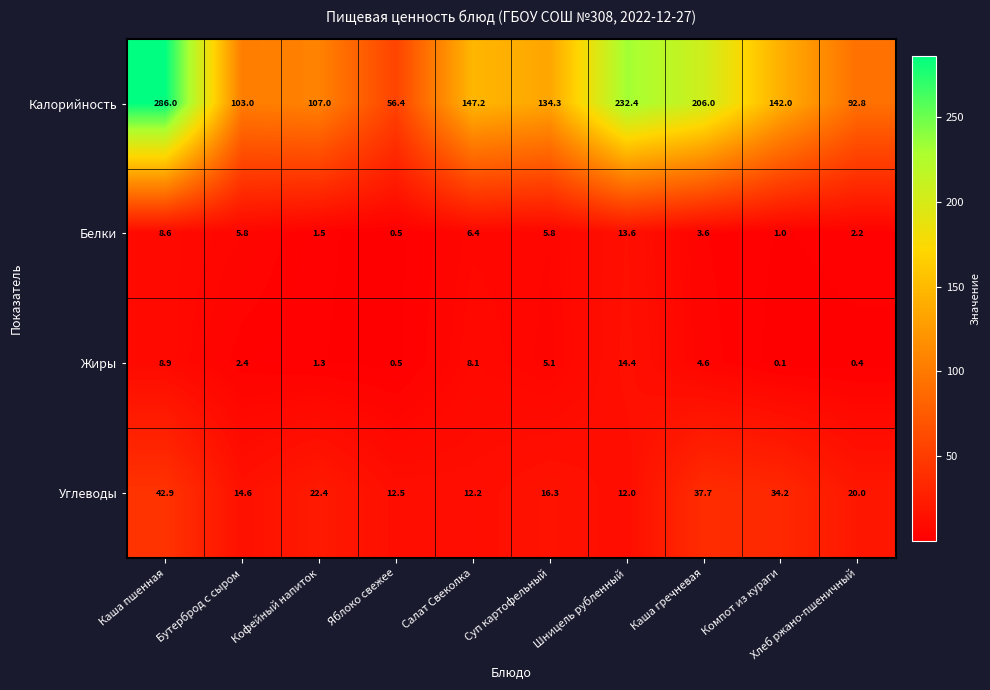

What is the difference between the maximum and minimum values in the Углеводы series?

30.9